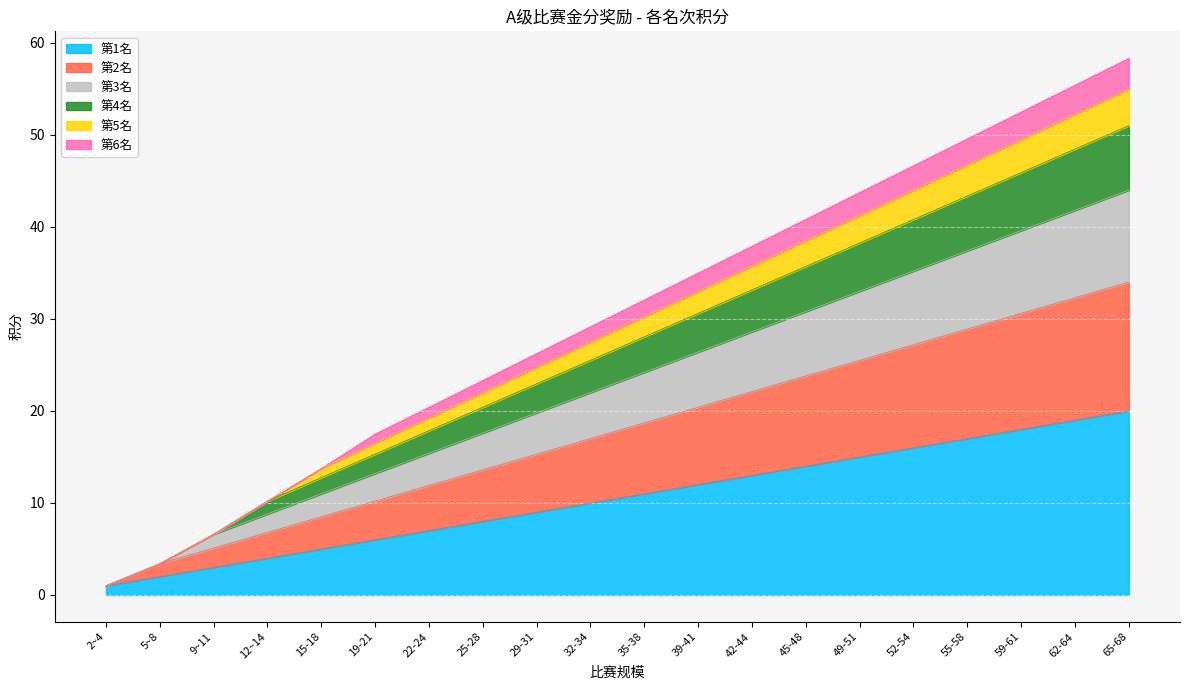

What are all the series names shown in the legend?

第1名, 第2名, 第3名, 第4名, 第5名, 第6名